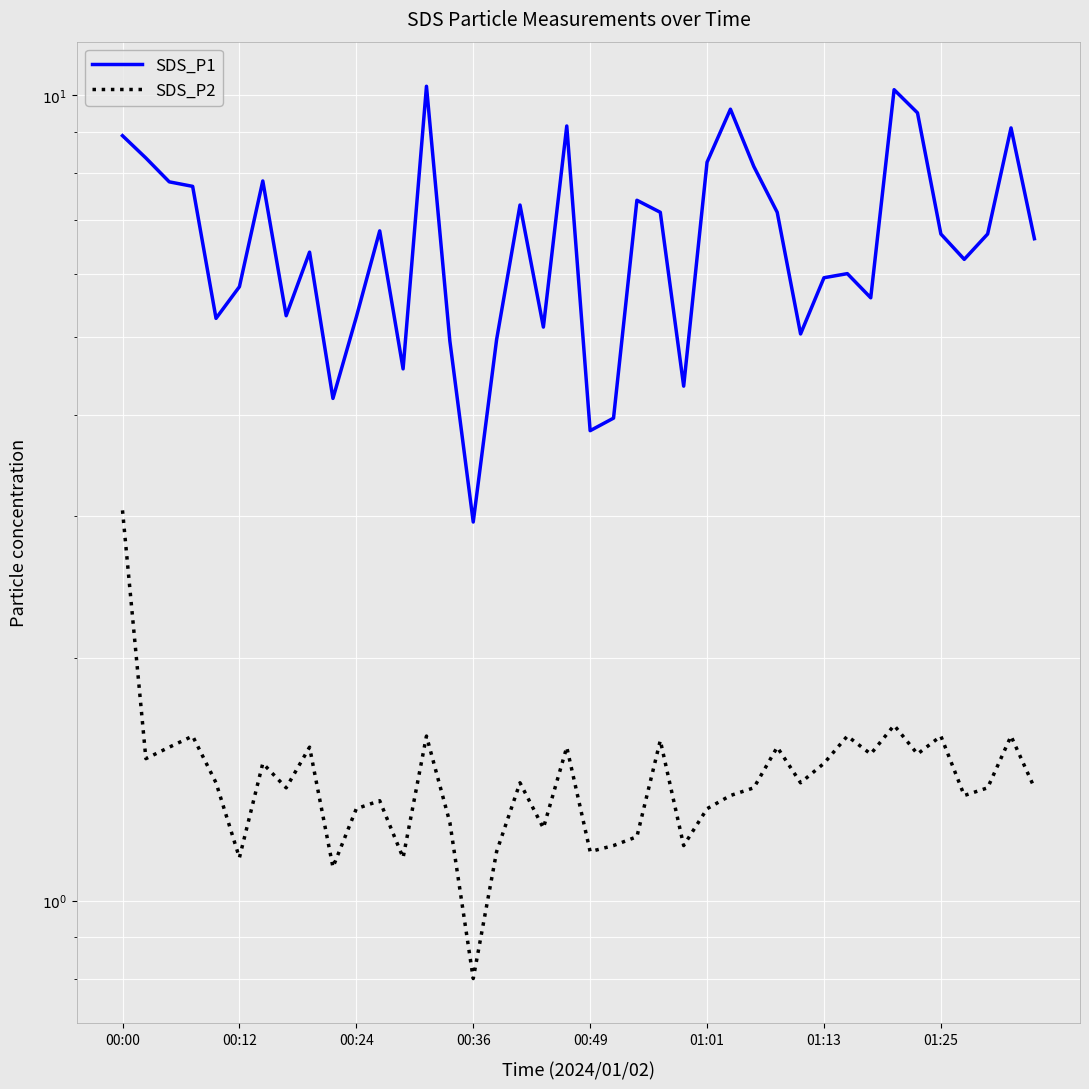

How many data points does each series have?

40